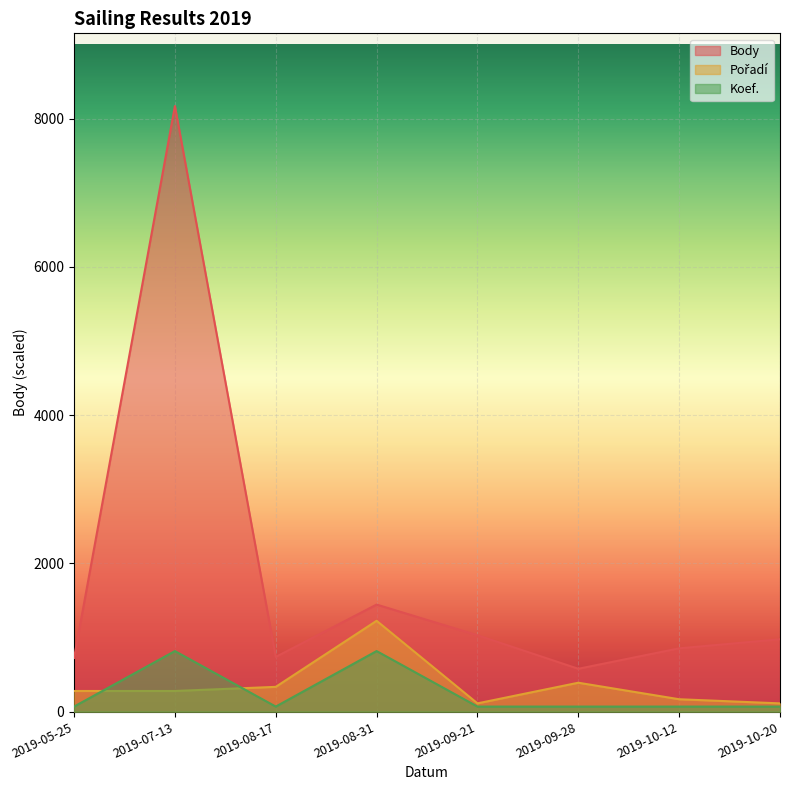

Where is Body nearest to the value 4373?

2019-08-31